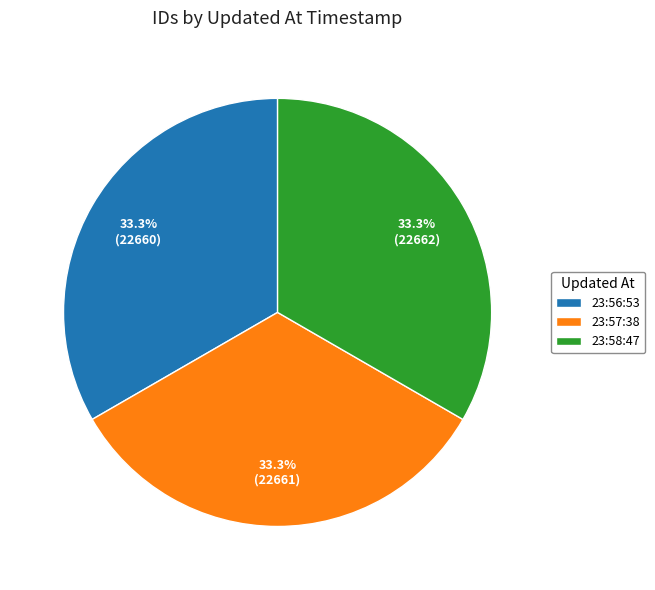

To the nearest percent, what is the average slice percentage?

33%